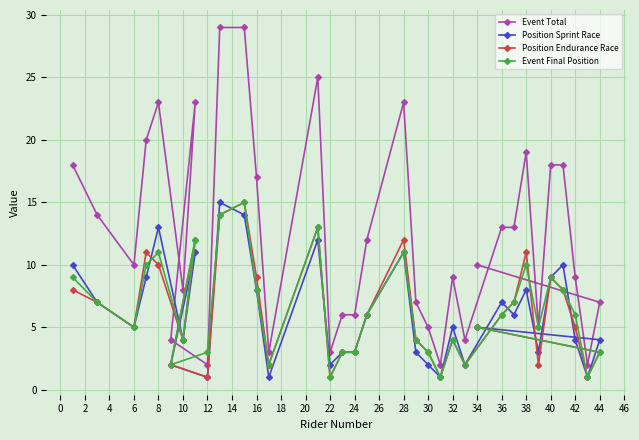

Which series has the largest total across all categories?

Event Total